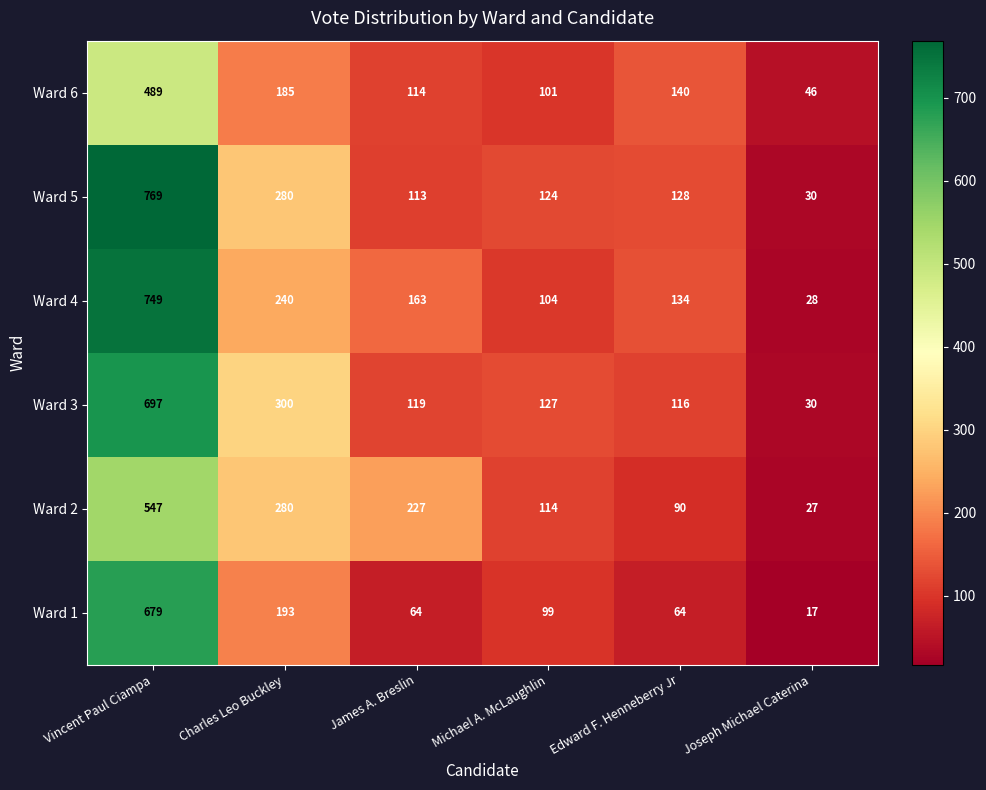

At which label does Ward 6 first exceed 140?

Vincent Paul Ciampa